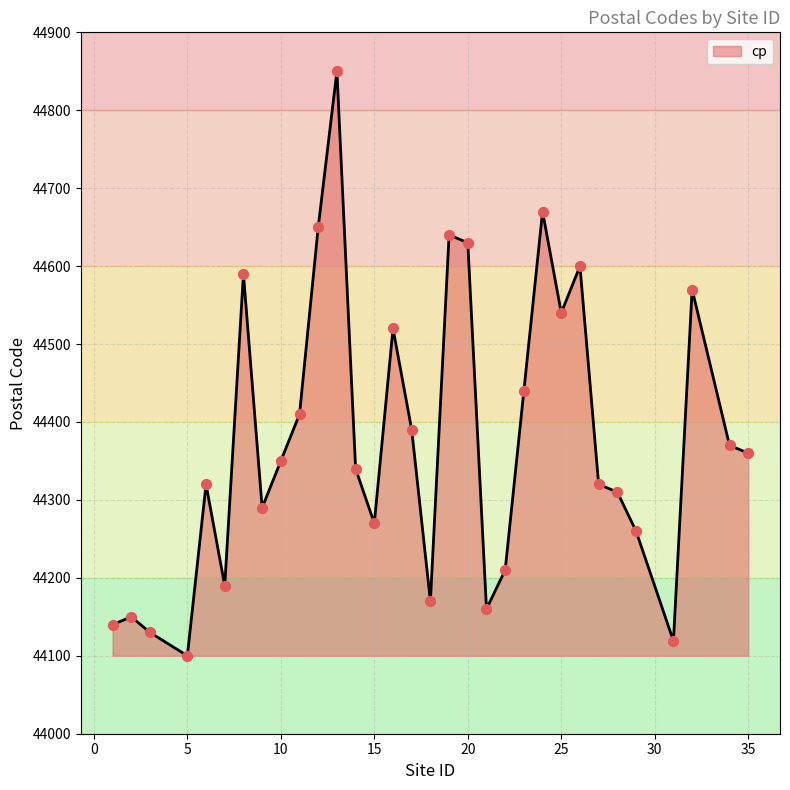

What is the difference between the maximum and minimum values?

750